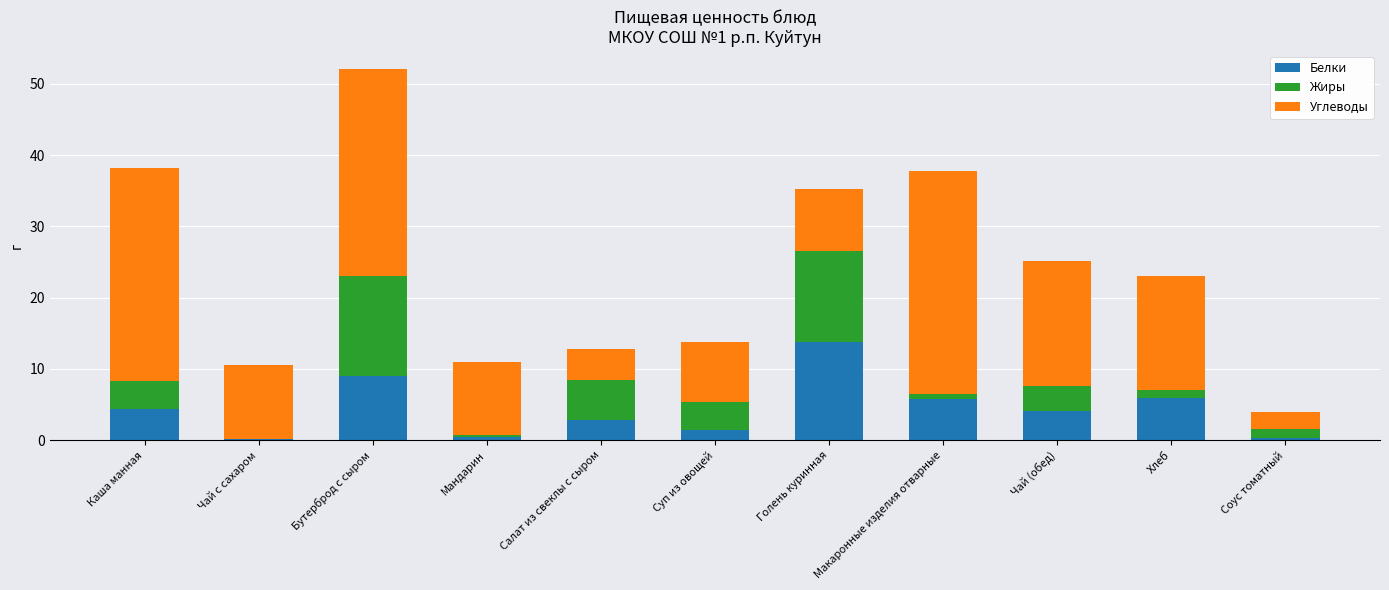

At which category is the sum across all series the highest?

Бутерброд с сыром